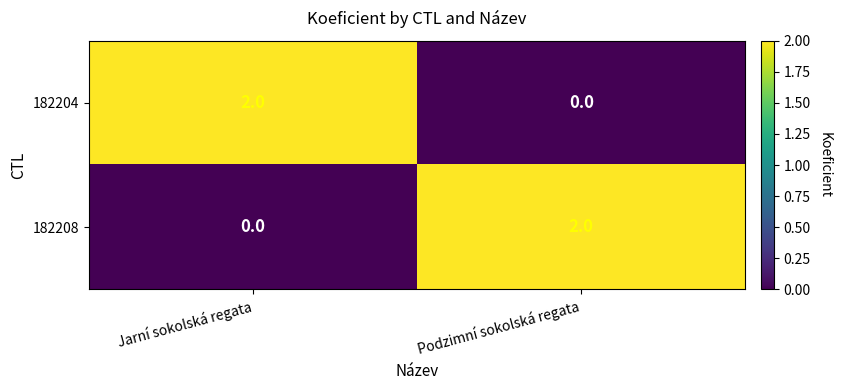

Reading left to right, extract all data points from this chart.

182204: 2	0
182208: 0	2